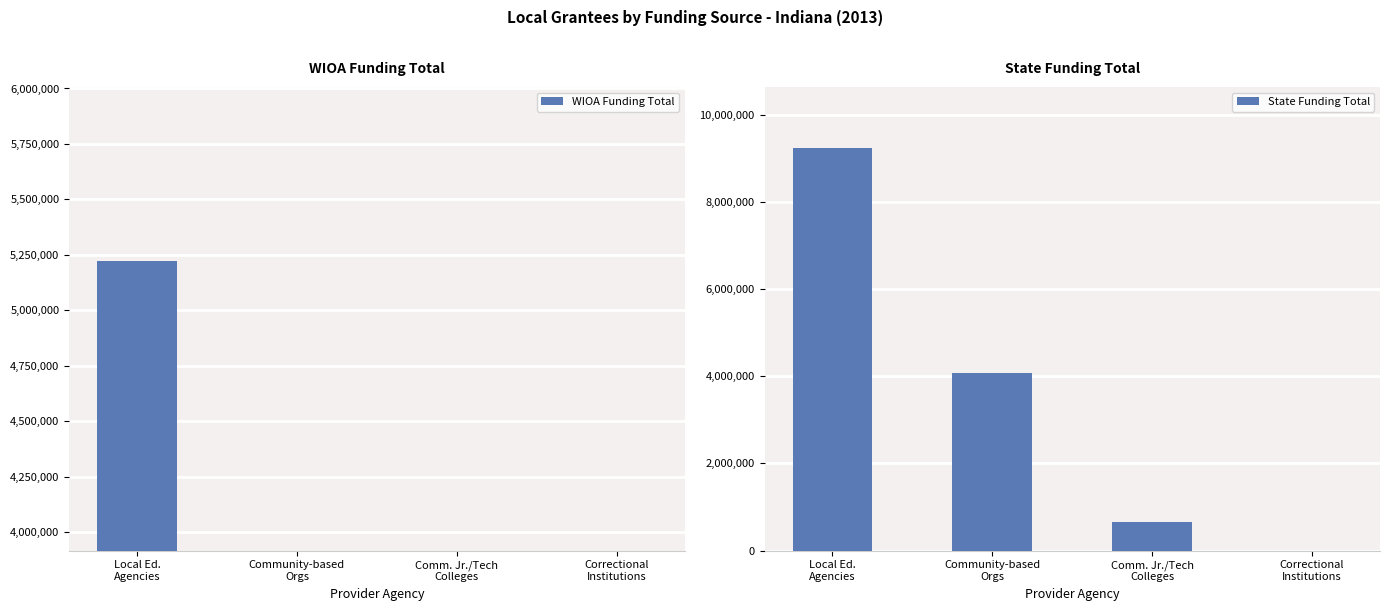

How many data points in State Funding Total are above 4081666?

1